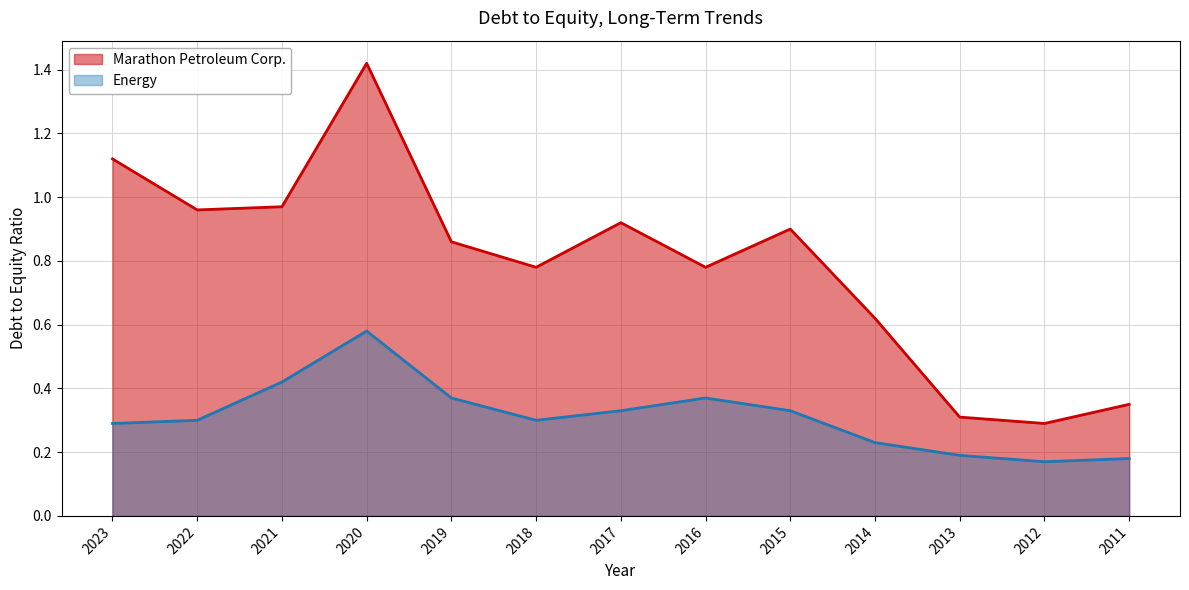

The Energy series shows 0.3 at 2022. True or false?

True